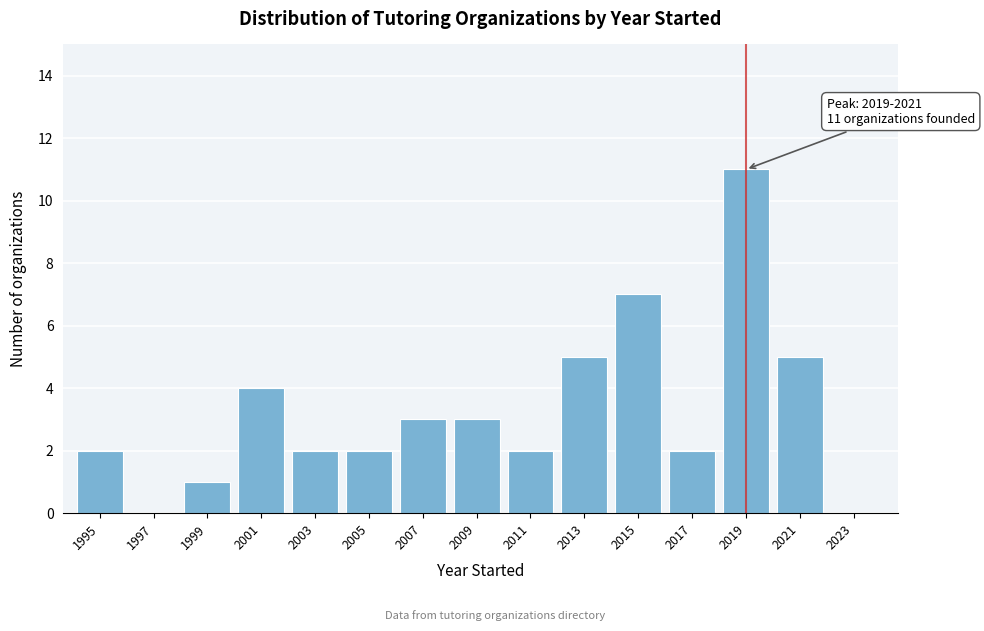

Reading left to right, list all the values displayed in this chart.

1995=2	1997=0	1999=1	2001=4	2003=2	2005=2	2007=3	2009=3	2011=2	2013=5	2015=7	2017=2	2019=11	2021=5	2023=0